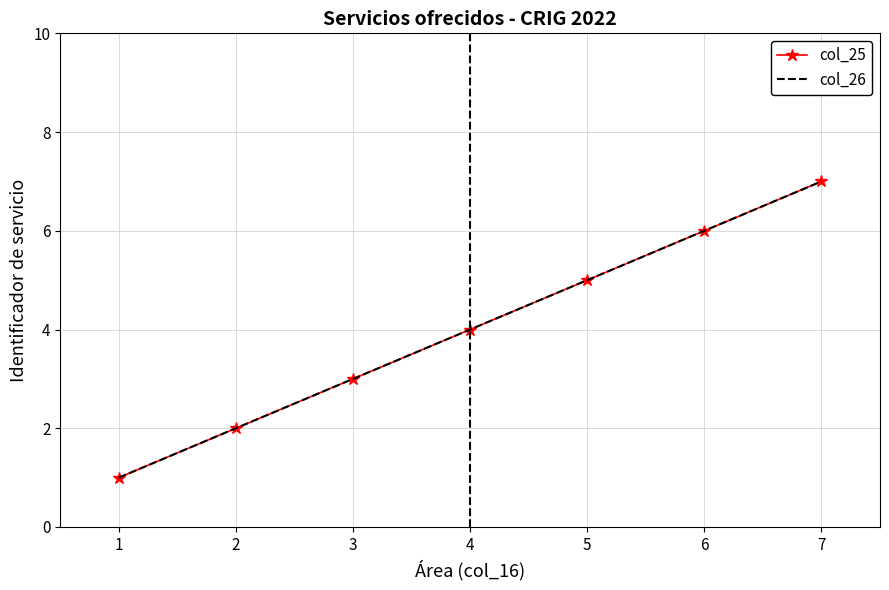

Which category has the highest value in the col_26 series?

7